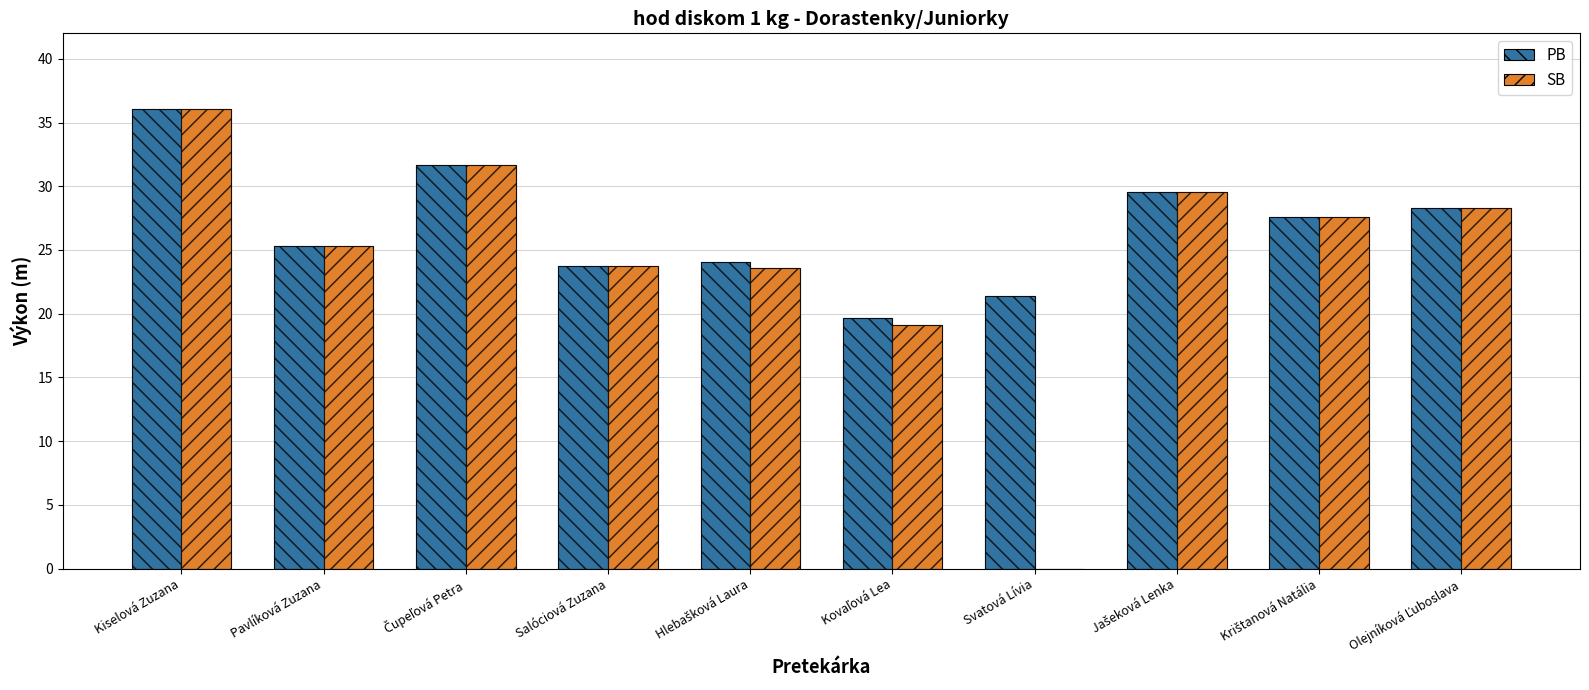

How many series are shown in this chart?

2